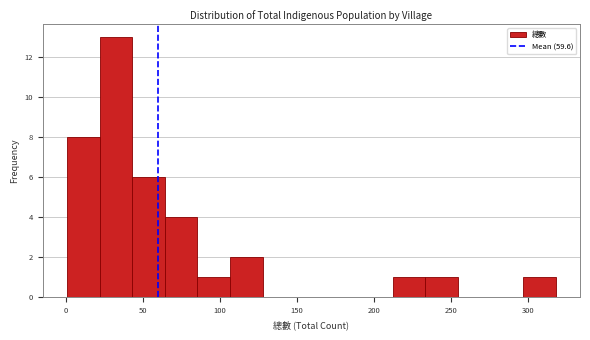

What is the height of the bar covering 105 to 130 on the x-axis? Neither the bar edges nor the heights are printed on the chart, so give them approximately, as read against the axes.

2